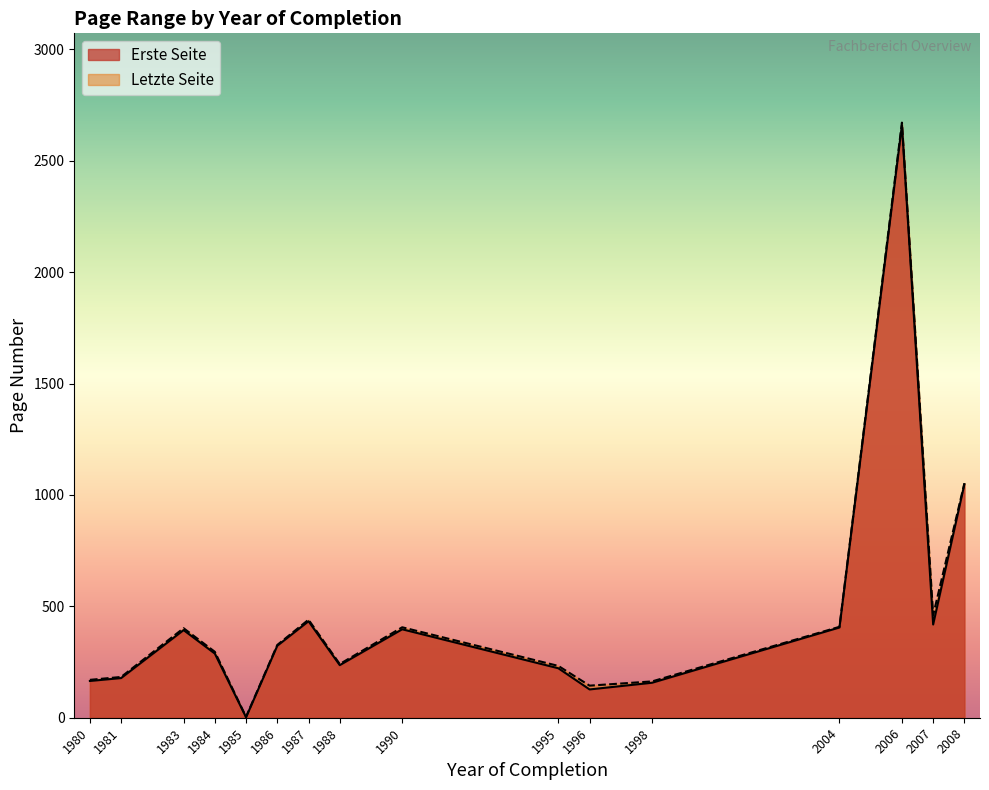

Rank the series by their average value, from highest to lowest.

Letzte Seite, Erste Seite